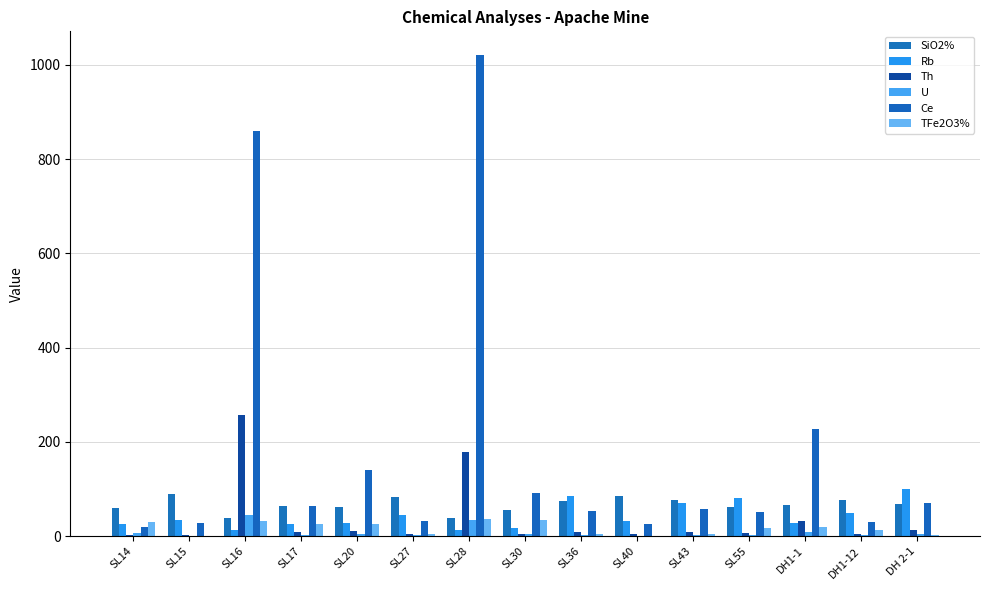

At how many categories does at least one series exceed 243?

2